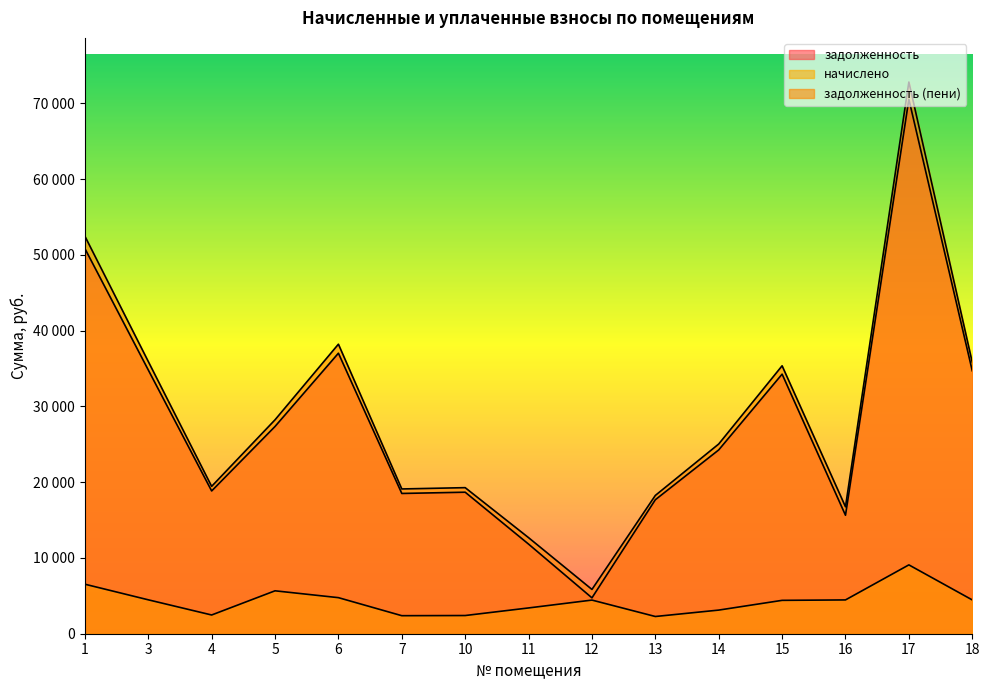

How many series are shown in this chart?

3